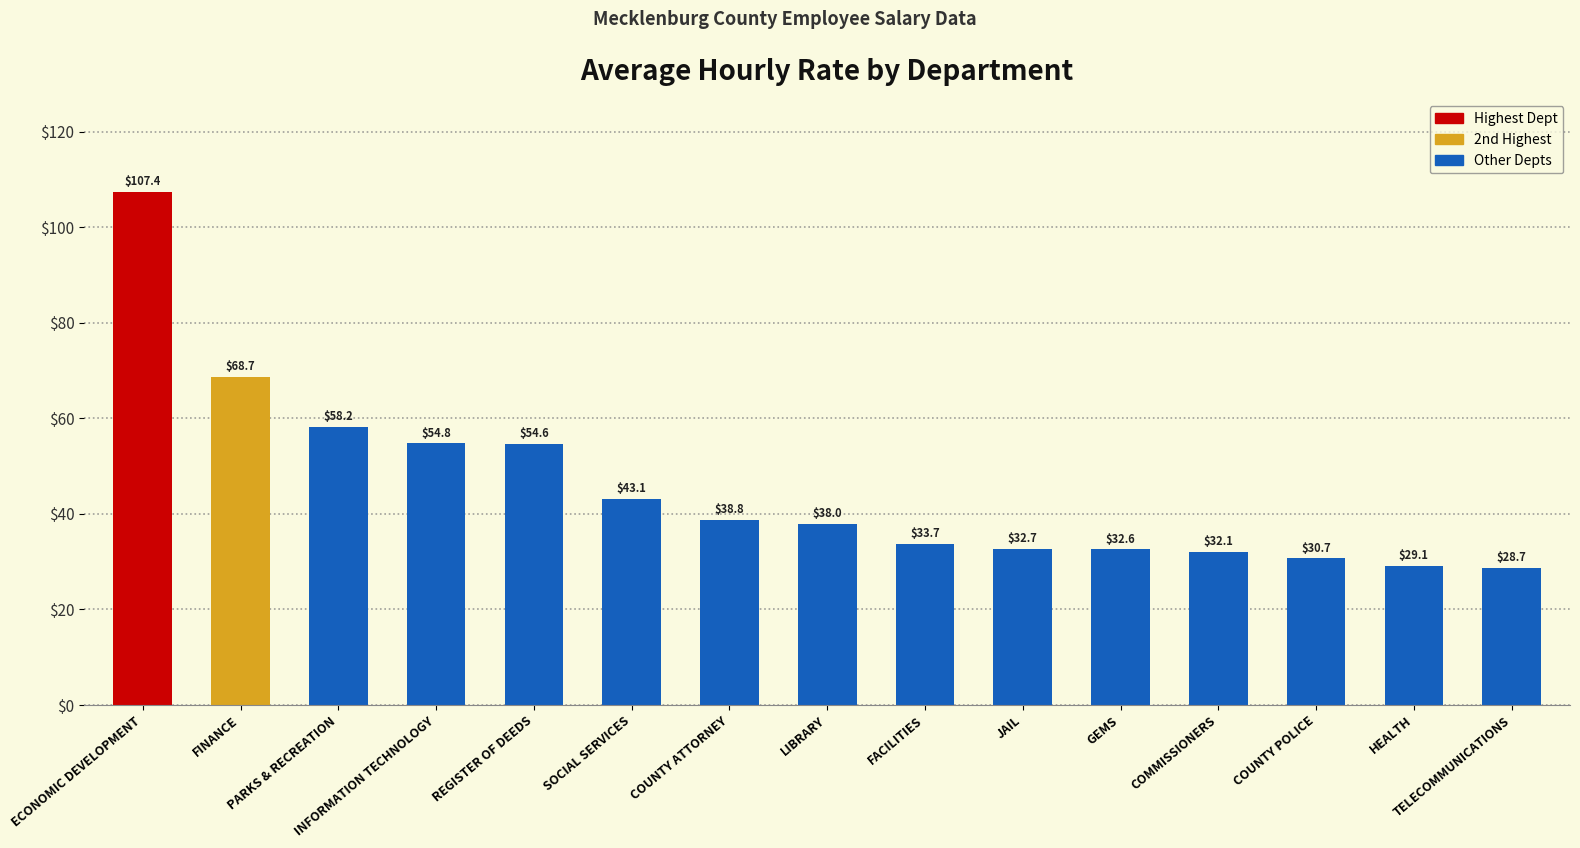

What position from the left is REGISTER OF DEEDS?

5